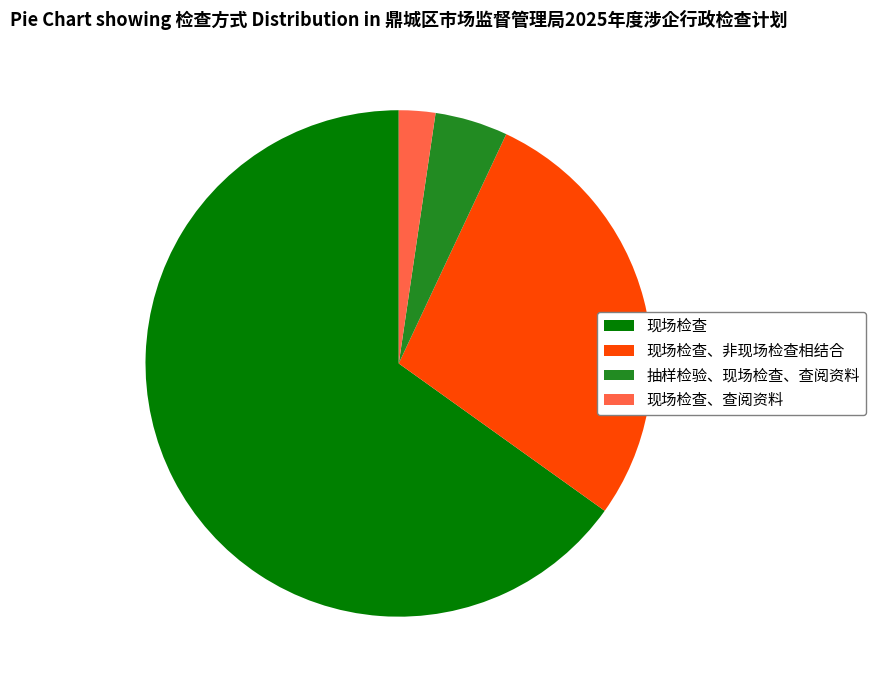

How many slices are in this pie chart?

4